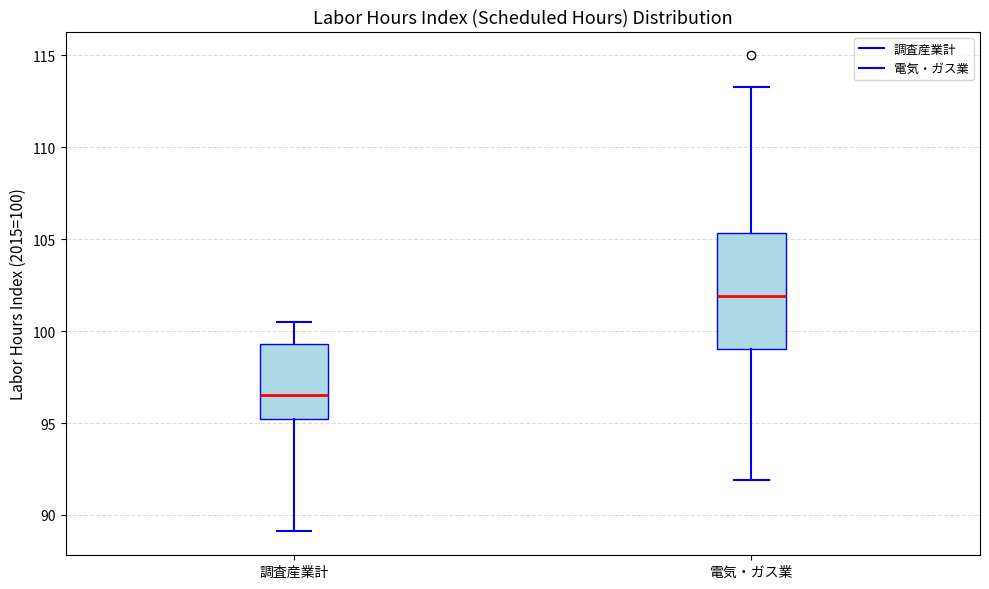

Reading left to right, transcribe this box plot: for each box, give where its median line is, the range the box spans, and where its two whiskers end, as read against the y-axis. The values are not printed on the chart, so give them approximately, as read against the axis.

調査産業計: median 96.5, box 95.0 to 99.5, whiskers 89.0 to 100.5
電気・ガス業: median 102.0, box 99.0 to 105.5, whiskers 92.0 to 113.5